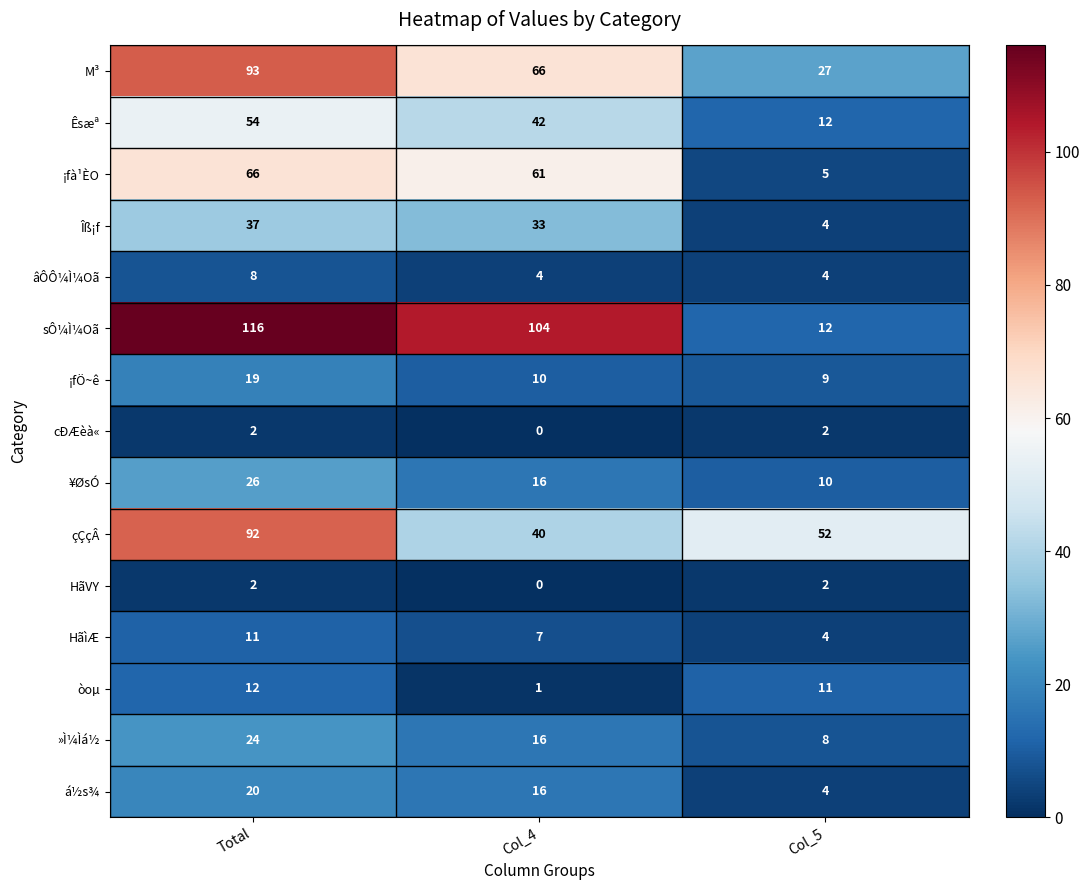

How many categories are shown in the chart?

3